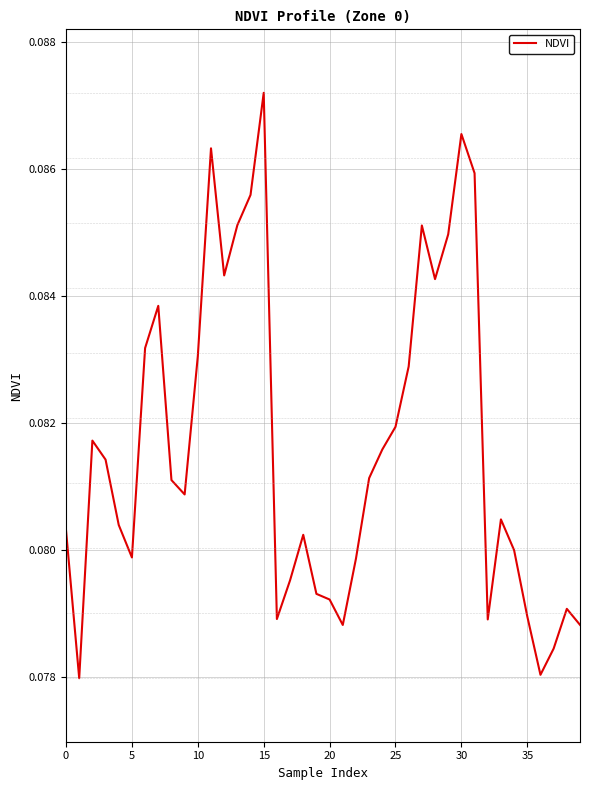

Does the chart display data point markers on the line(s)?

No